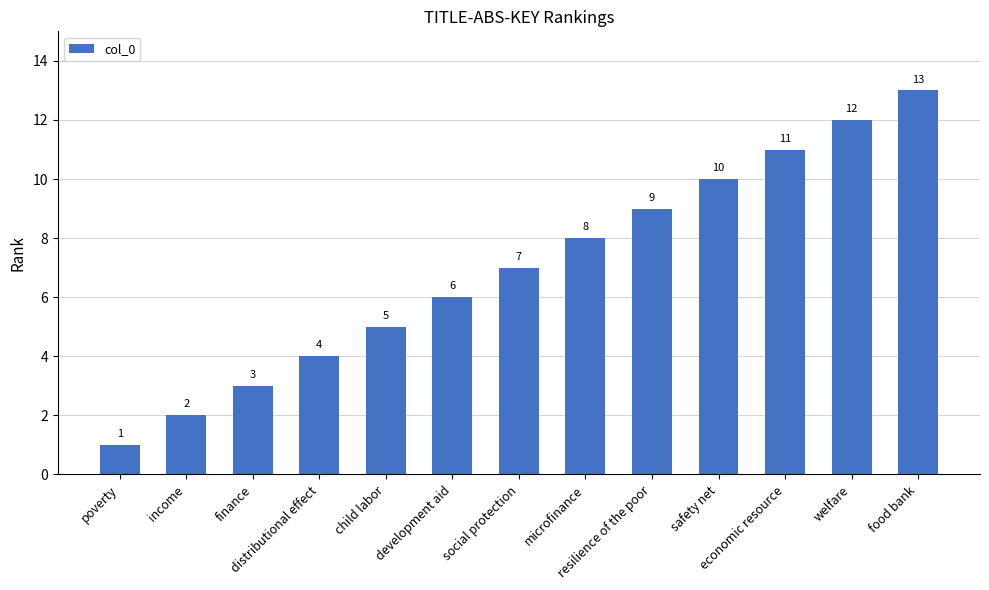

What is the value of the 7th bar from the left?

7